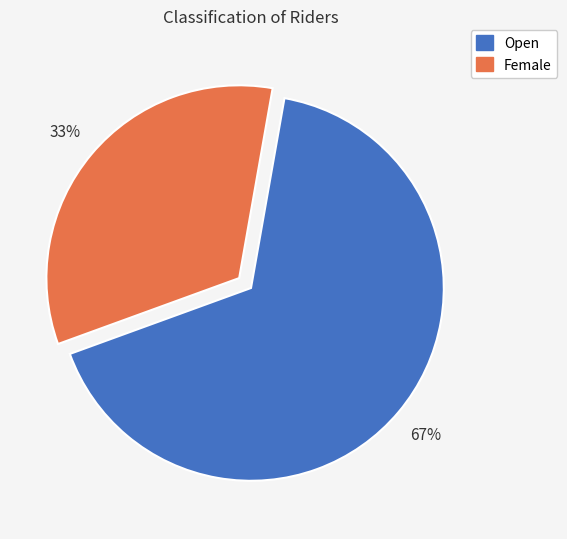

Between Open and Female, which is larger?

Open